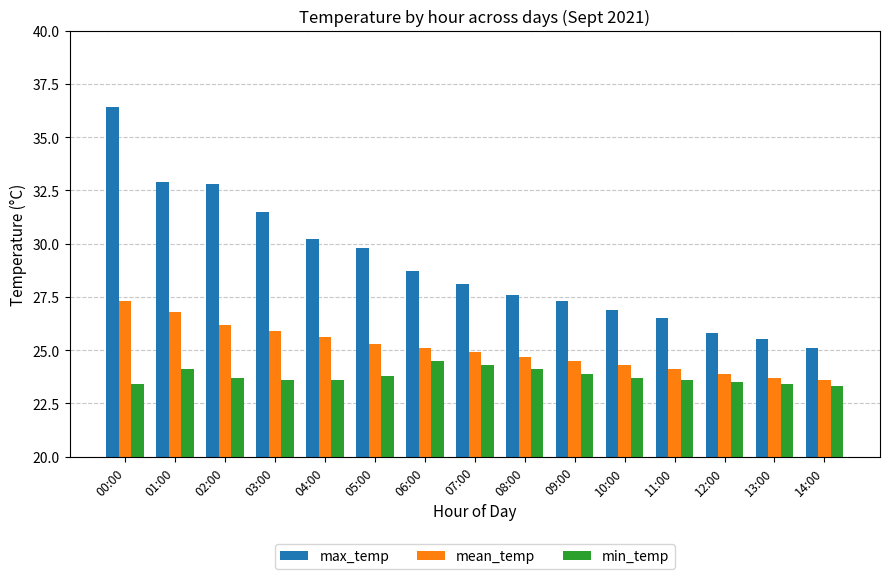

Reading left to right, extract all data points from this chart.

max_temp: 00:00=36.4	01:00=32.9	02:00=32.8	03:00=31.5	04:00=30.2	05:00=29.8	06:00=28.7	07:00=28.1	08:00=27.6	09:00=27.3	10:00=26.9	11:00=26.5	12:00=25.8	13:00=25.5	14:00=25.1
mean_temp: 00:00=27.3	01:00=26.8	02:00=26.2	03:00=25.9	04:00=25.6	05:00=25.3	06:00=25.1	07:00=24.9	08:00=24.7	09:00=24.5	10:00=24.3	11:00=24.1	12:00=23.9	13:00=23.7	14:00=23.6
min_temp: 00:00=23.4	01:00=24.1	02:00=23.7	03:00=23.6	04:00=23.6	05:00=23.8	06:00=24.5	07:00=24.3	08:00=24.1	09:00=23.9	10:00=23.7	11:00=23.6	12:00=23.5	13:00=23.4	14:00=23.3